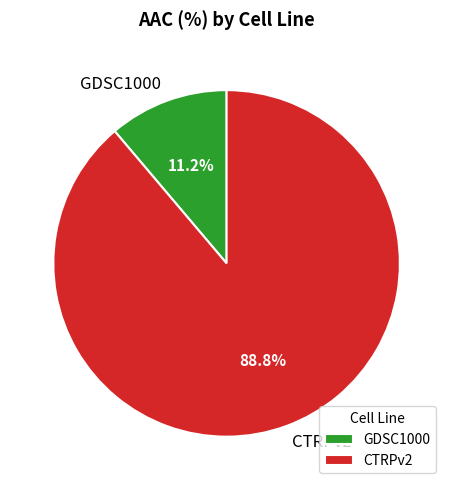

Which has a higher value, GDSC1000 or CTRPv2?

CTRPv2